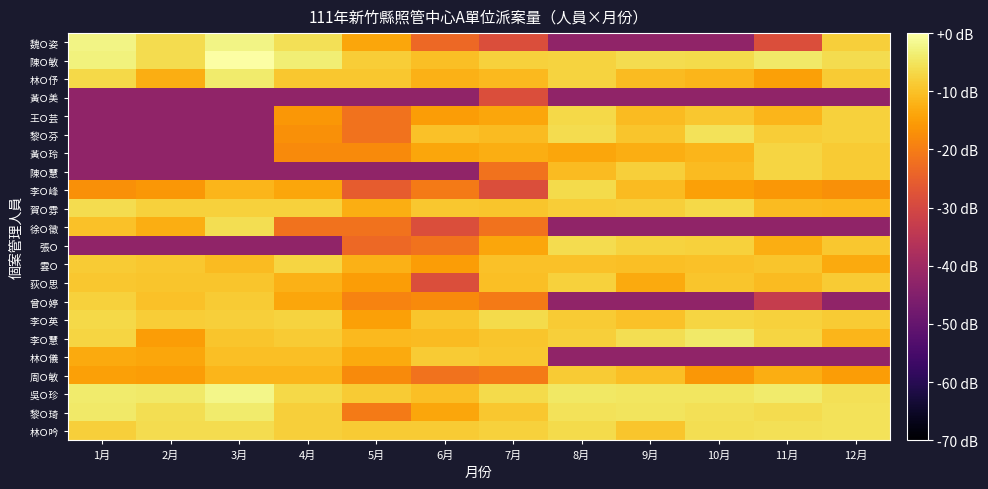

How many series are shown in this chart?

22